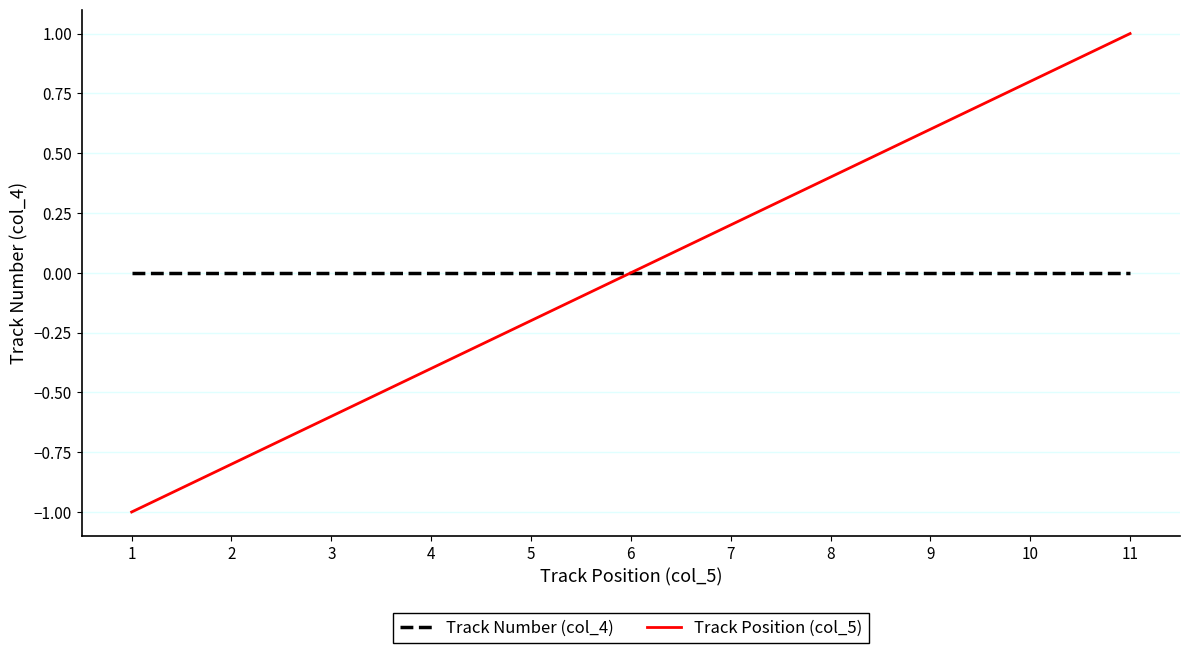

Reading right to left, extract all data points from this chart.

Track Number (col_4): 0.0	0.0	0.0	0.0	0.0	0.0	0.0	0.0	0.0	0.0	0.0
Track Position (col_5): 1.0	0.8	0.6	0.4	0.2	0.0	-0.2	-0.4	-0.6	-0.8	-1.0